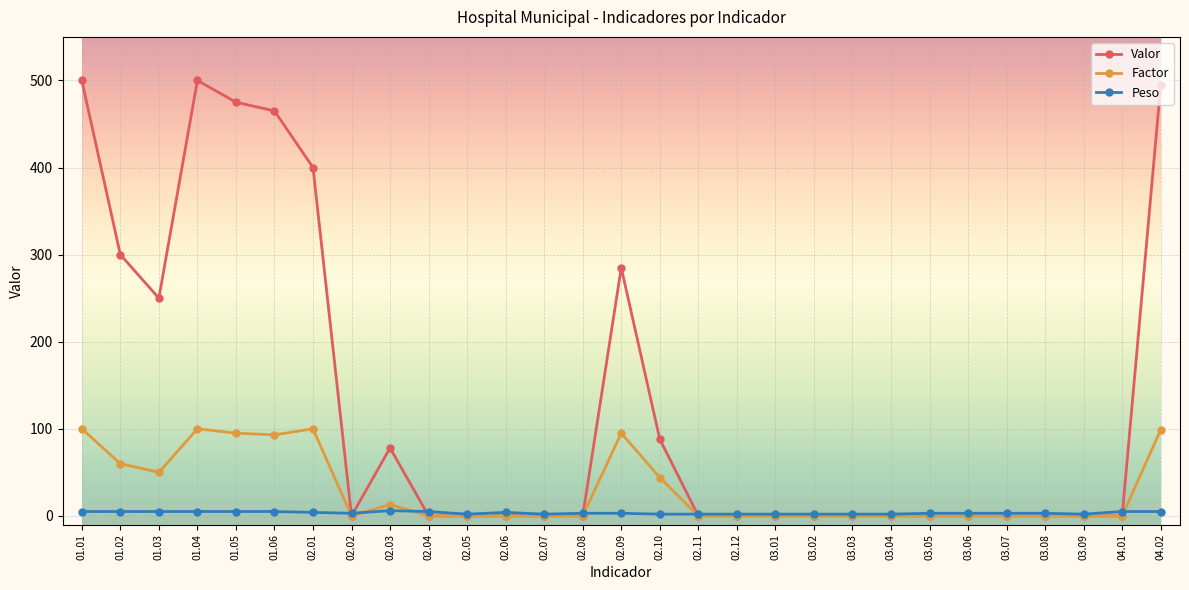

Where is the first local maximum for Valor?

01.04